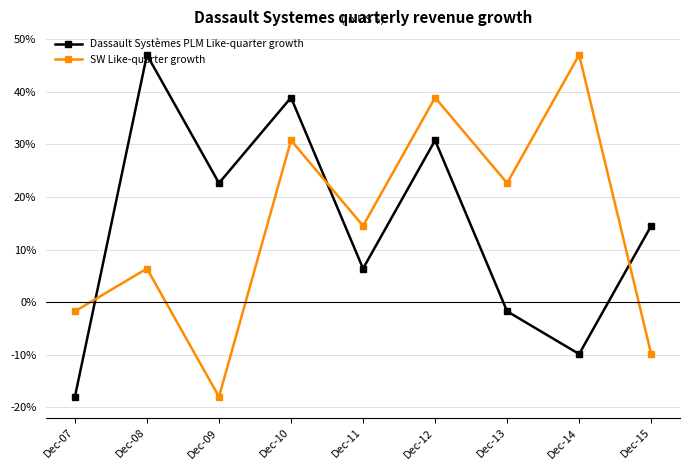

At which label does SW Like-quarter growth reach its peak?

Dec-14